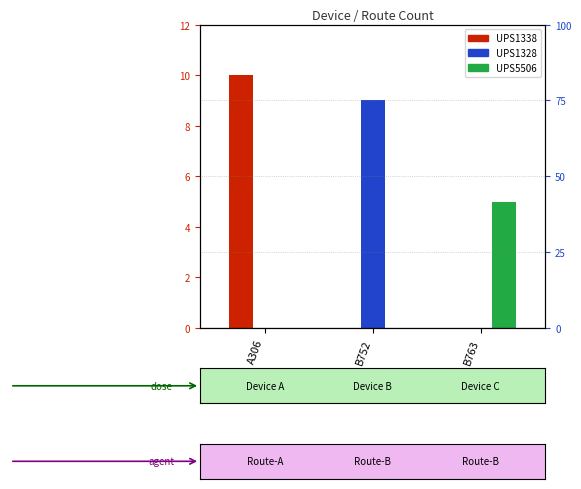

What position from the left is A306?

1